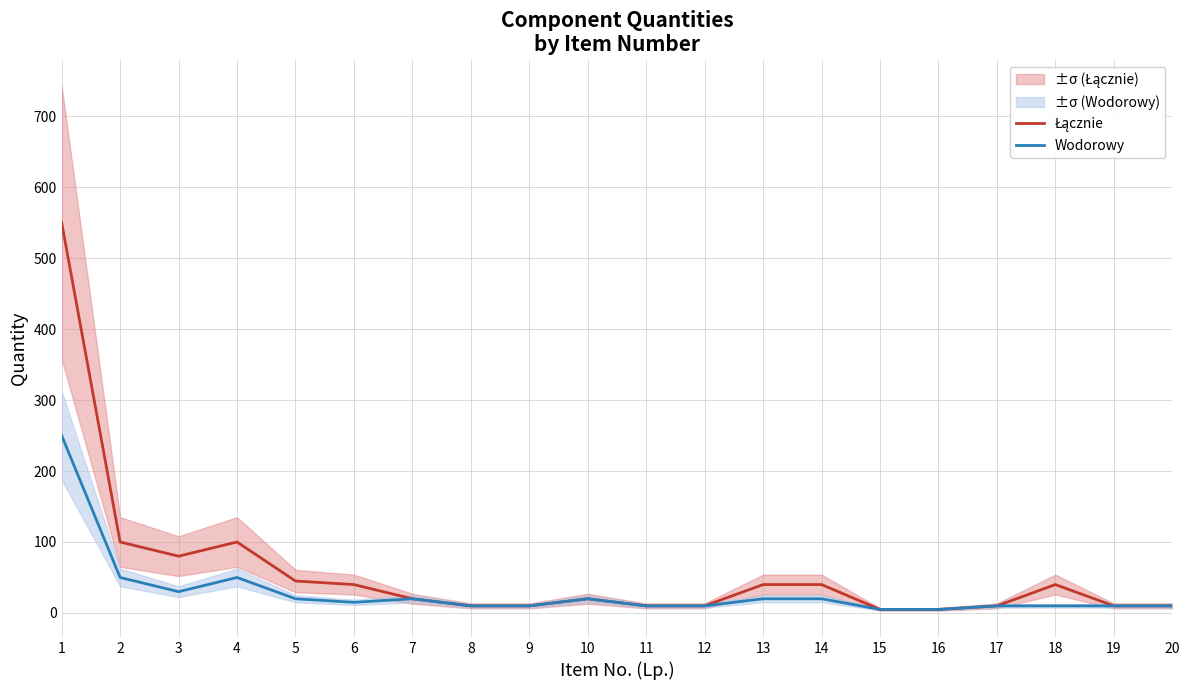

Which has a higher value, 20 or 10?

10